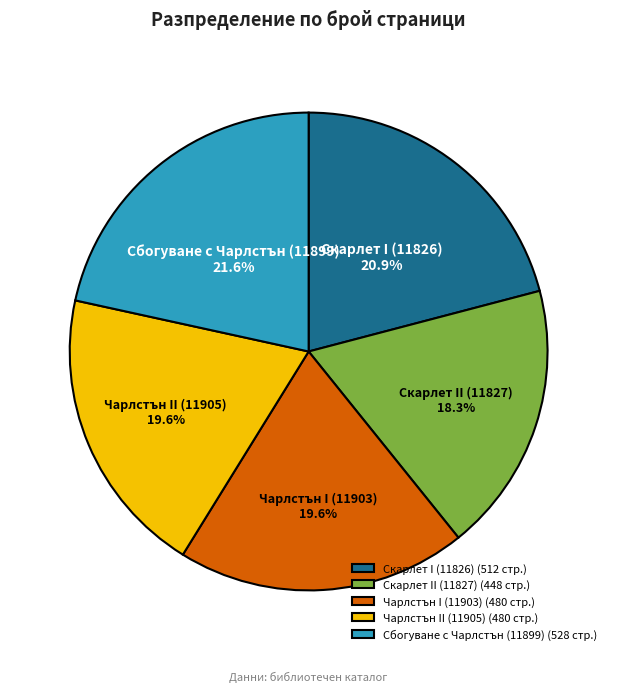

Which category has the smallest portion of the pie?

Скарлет II (11827)